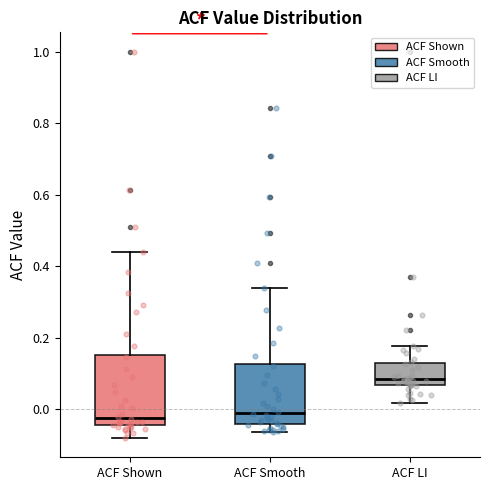

Comparing the boxes themselves (not the whiskers), which one is the tallest?

ACF Shown